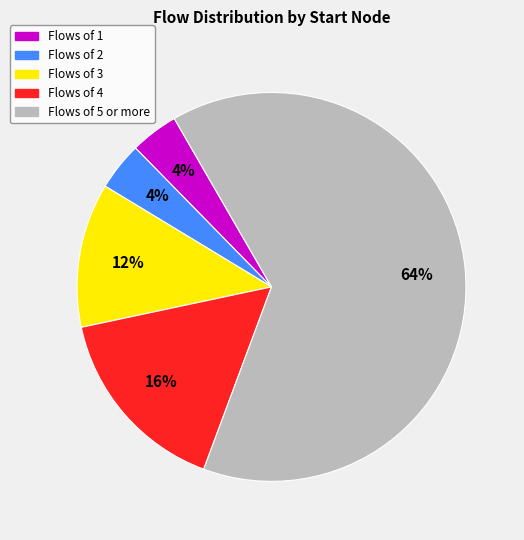

Which slice is the largest?

Flows of 5 or more